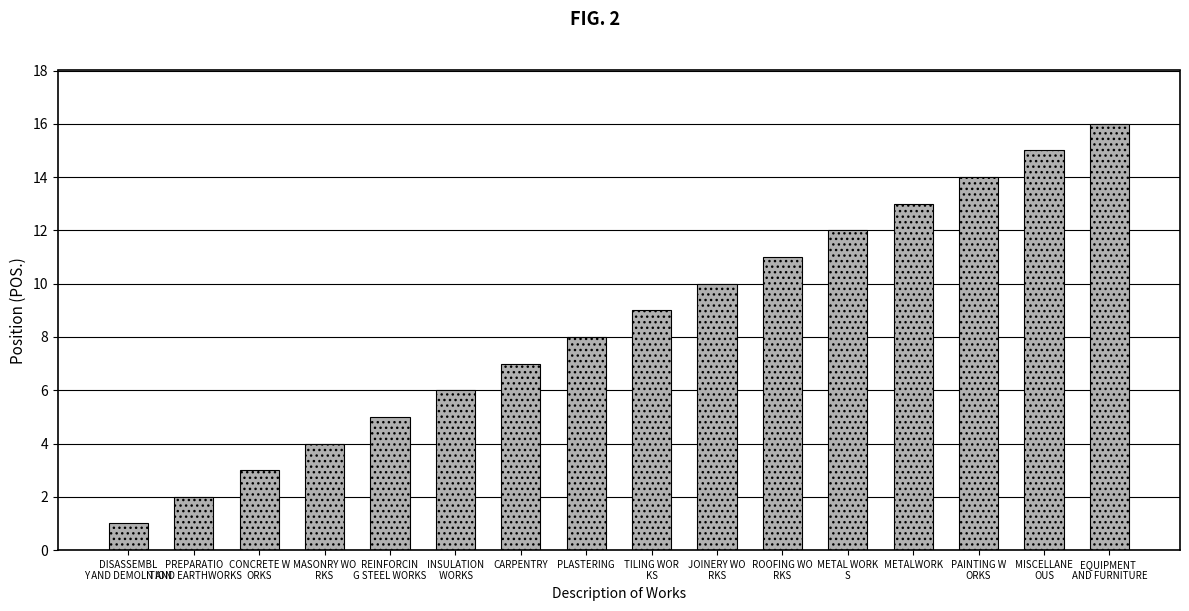

What is the difference between the maximum and minimum values?

15